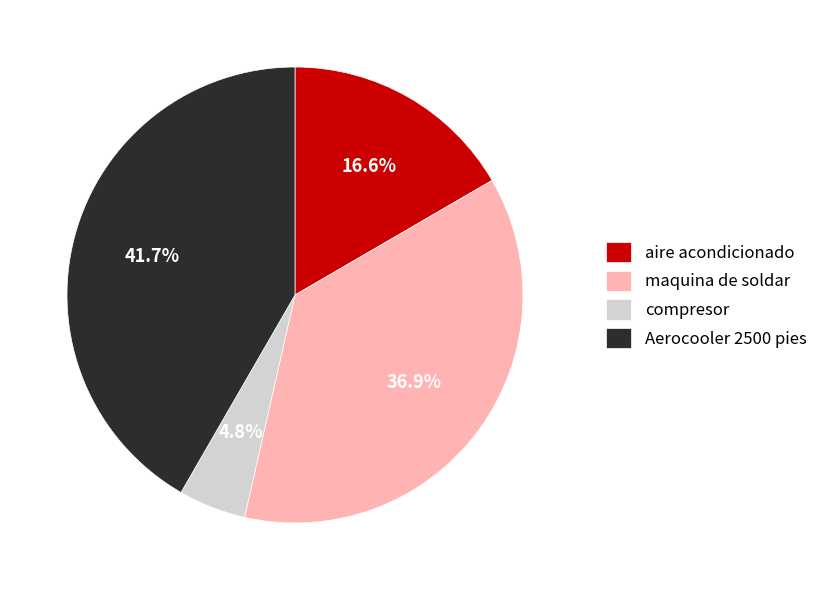

Which has a higher value, maquina de soldar or aire acondicionado?

maquina de soldar